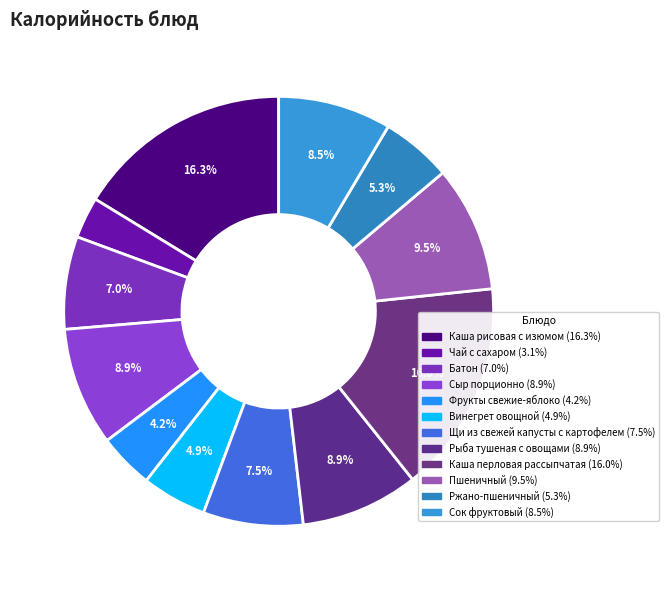

Which category has the biggest portion of the pie?

Каша рисовая с изюмом